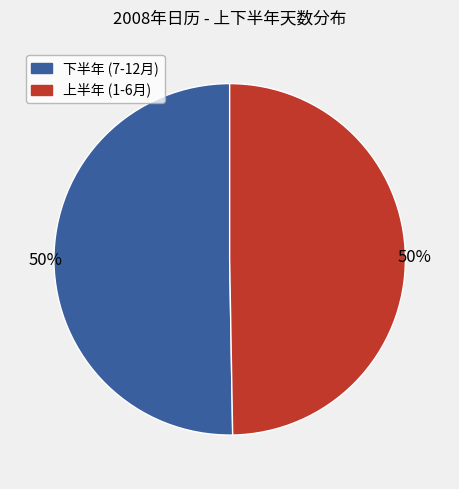

How many slices are in this pie chart?

2